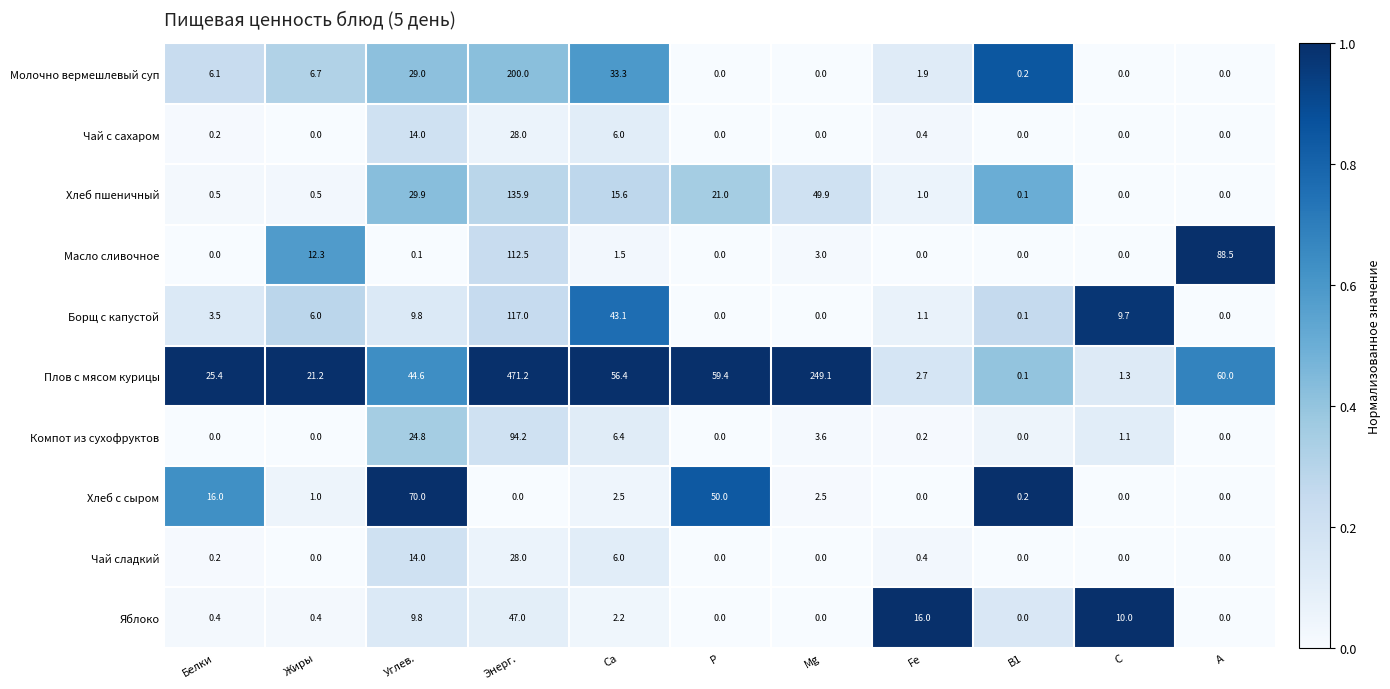

Which series changed the most between P and A?

Масло сливочное